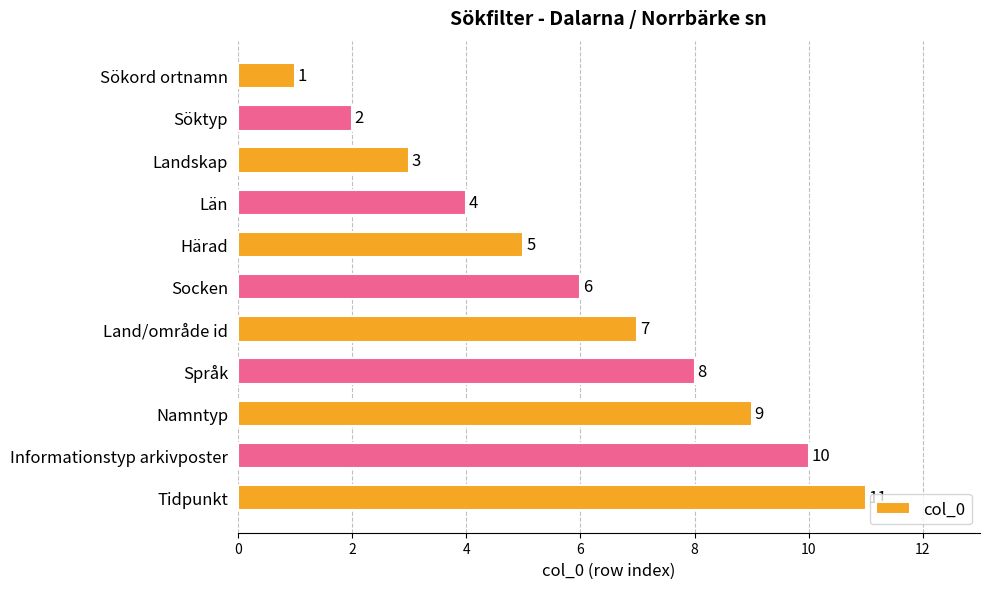

Is it true that the value at Härad is 8?

False